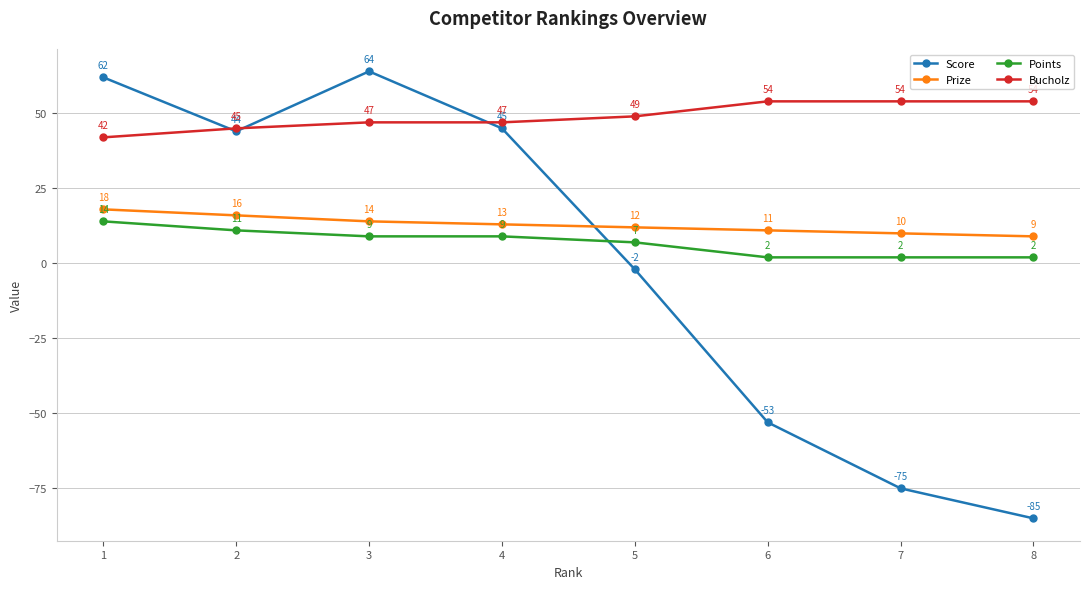

What is the difference between the maximum and minimum values in the Score series?

149